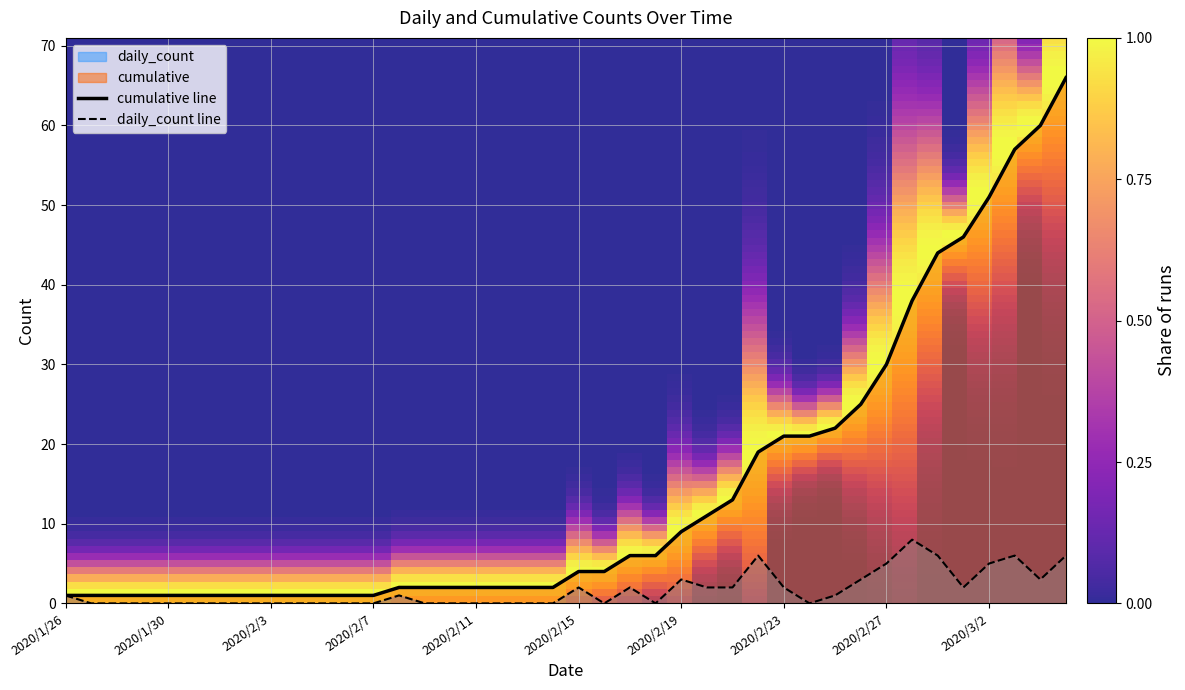

At which category does daily_count reach its first local peak?

2020/2/8